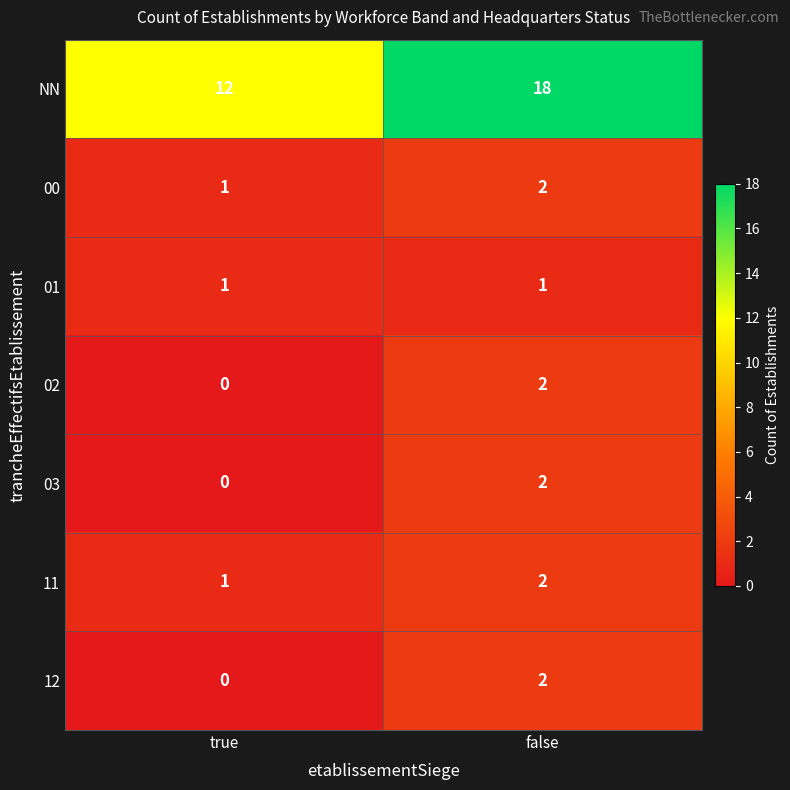

What is the difference between the NN values at false and true?

6